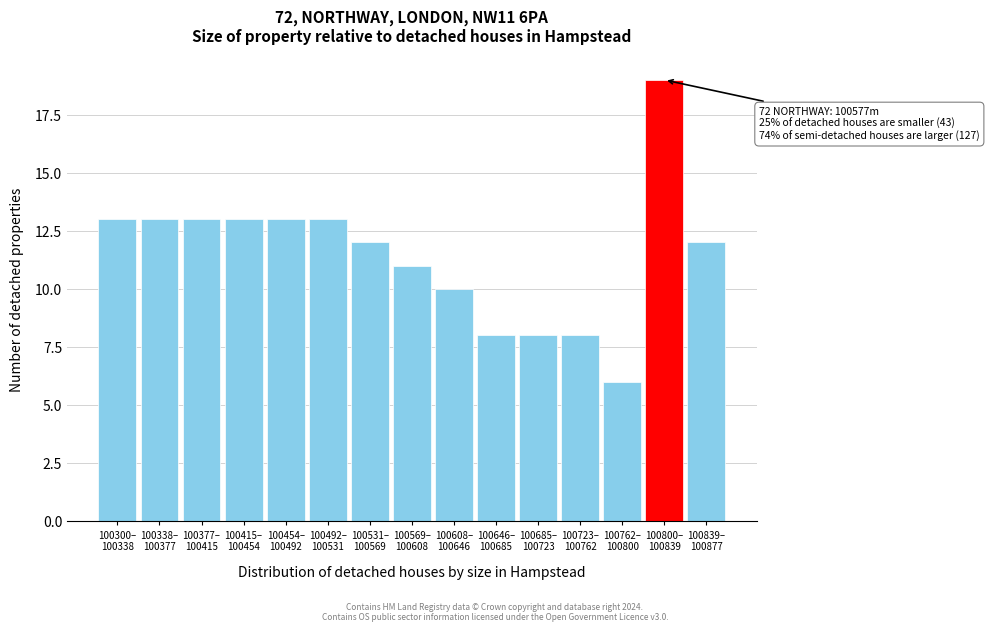

Reading left to right, transcribe all the data shown in this chart.

13	13	13	13	13	13	12	11	10	8	8	8	6	19	12